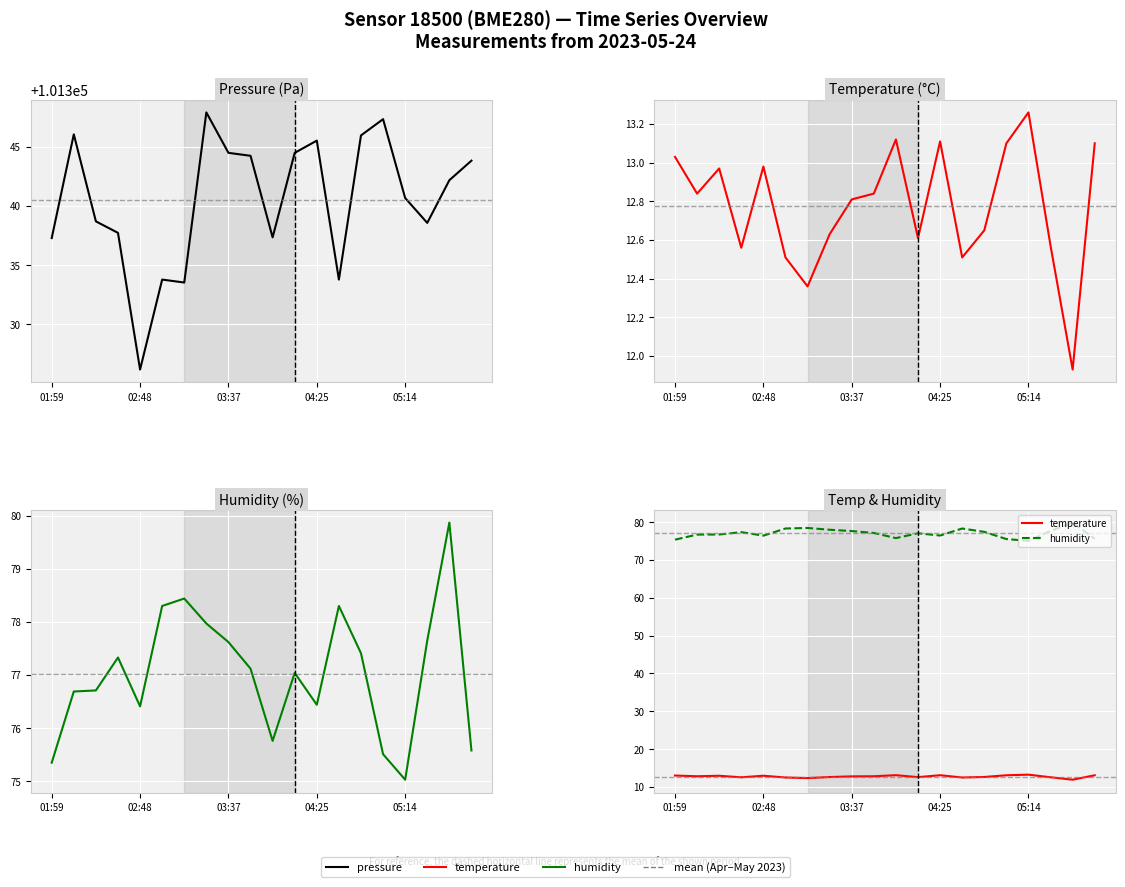

What is the total value across all series at 03:37?

101434.9